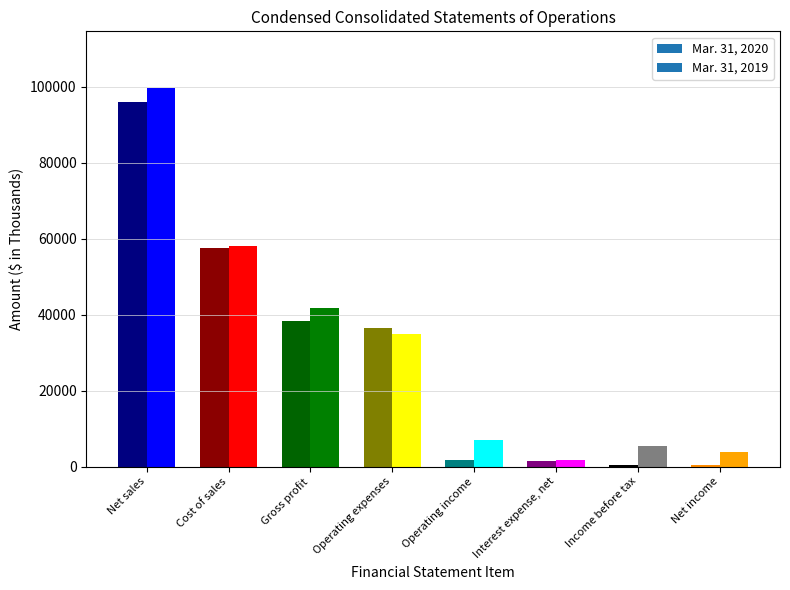

The Mar. 31, 2020 series shows 9209 at Operating expenses. True or false?

False